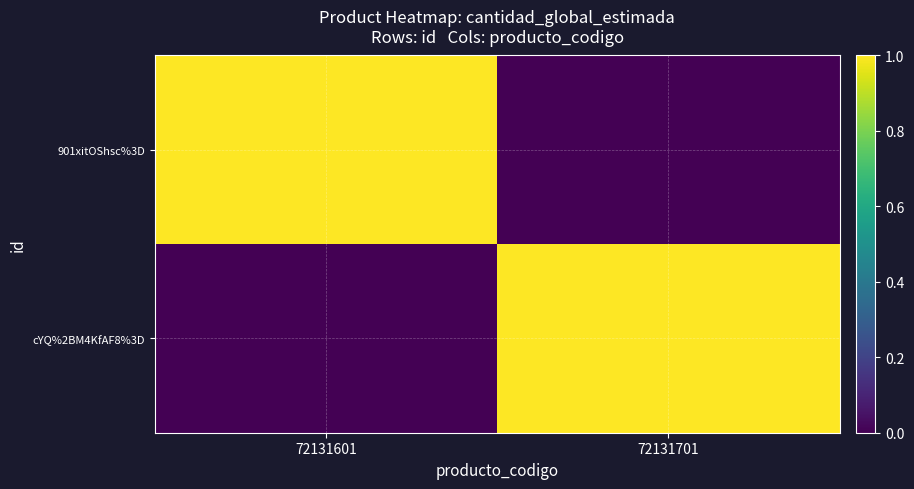

Which series changed the most between 72131601 and 72131701?

901xitOShsc%3D